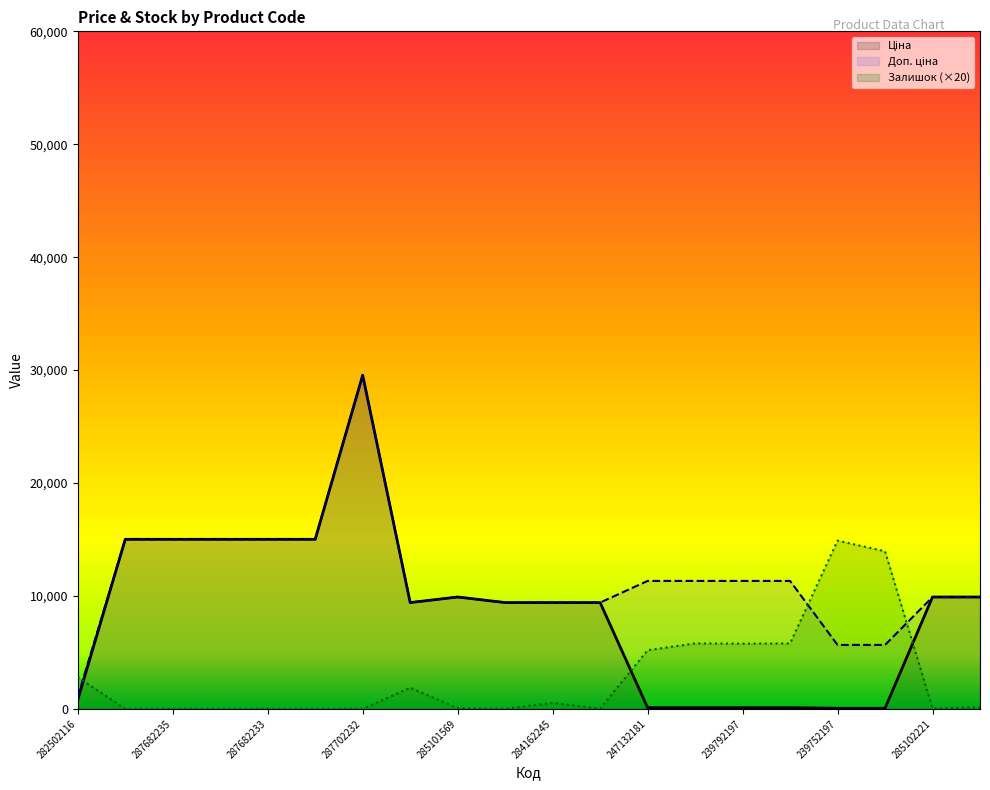

What are all the series names shown in the legend?

Ціна, Доп. ціна, Залишок